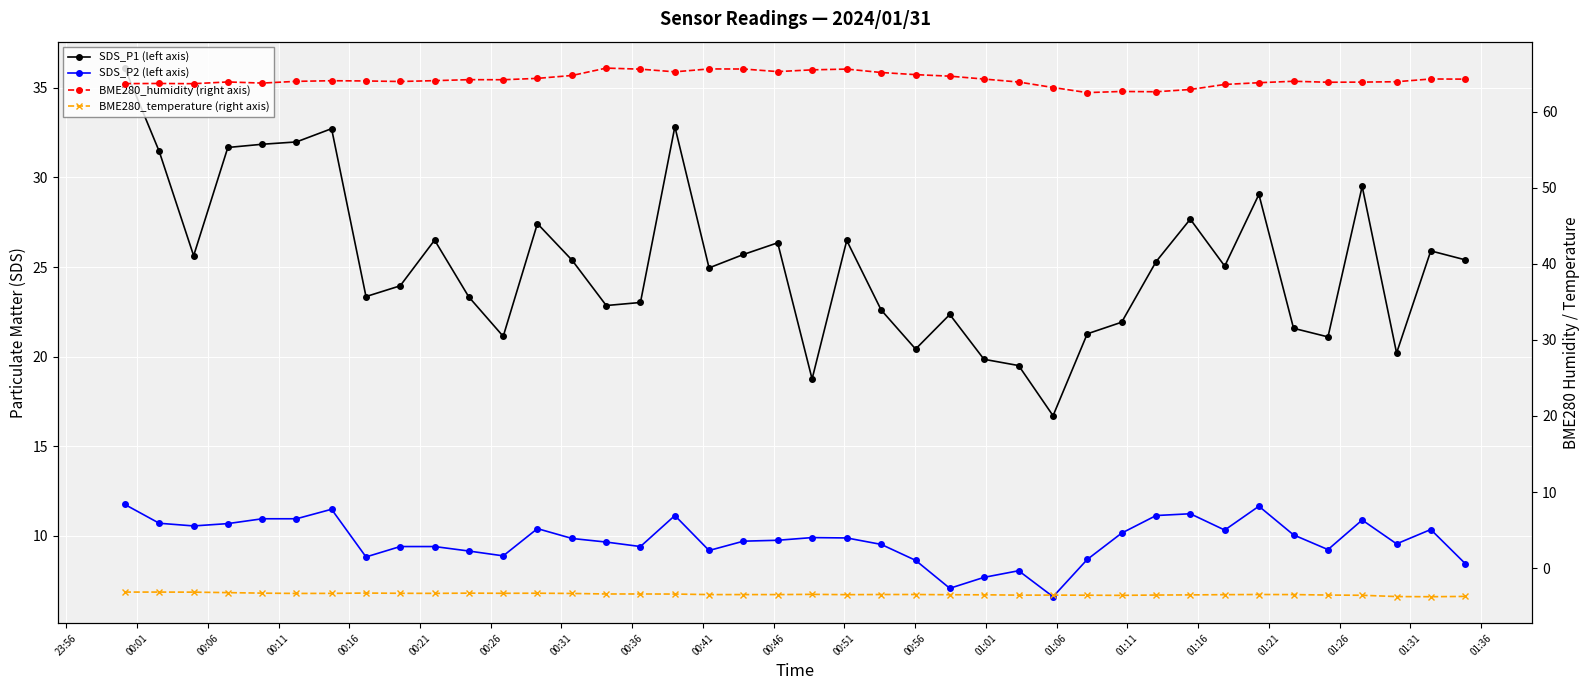

What is the value of the SDS_P2 (left axis) point at the 22nd from the left?

9.9